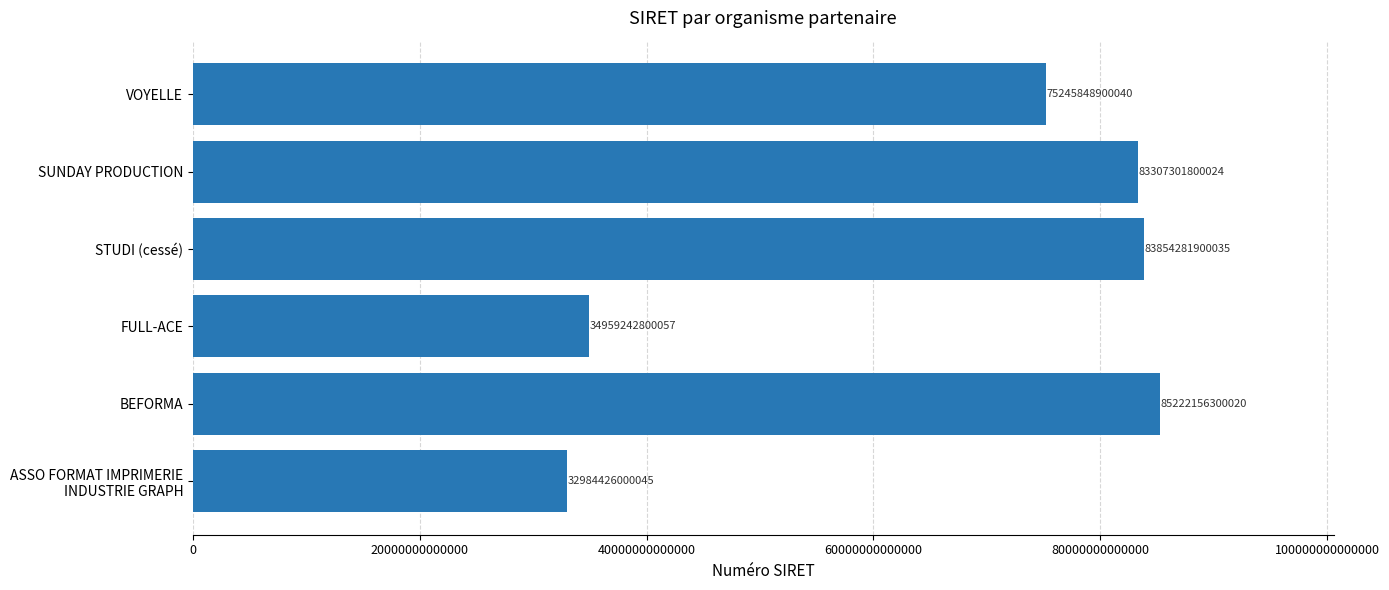

What is the difference between the maximum and minimum values?

52237730299975